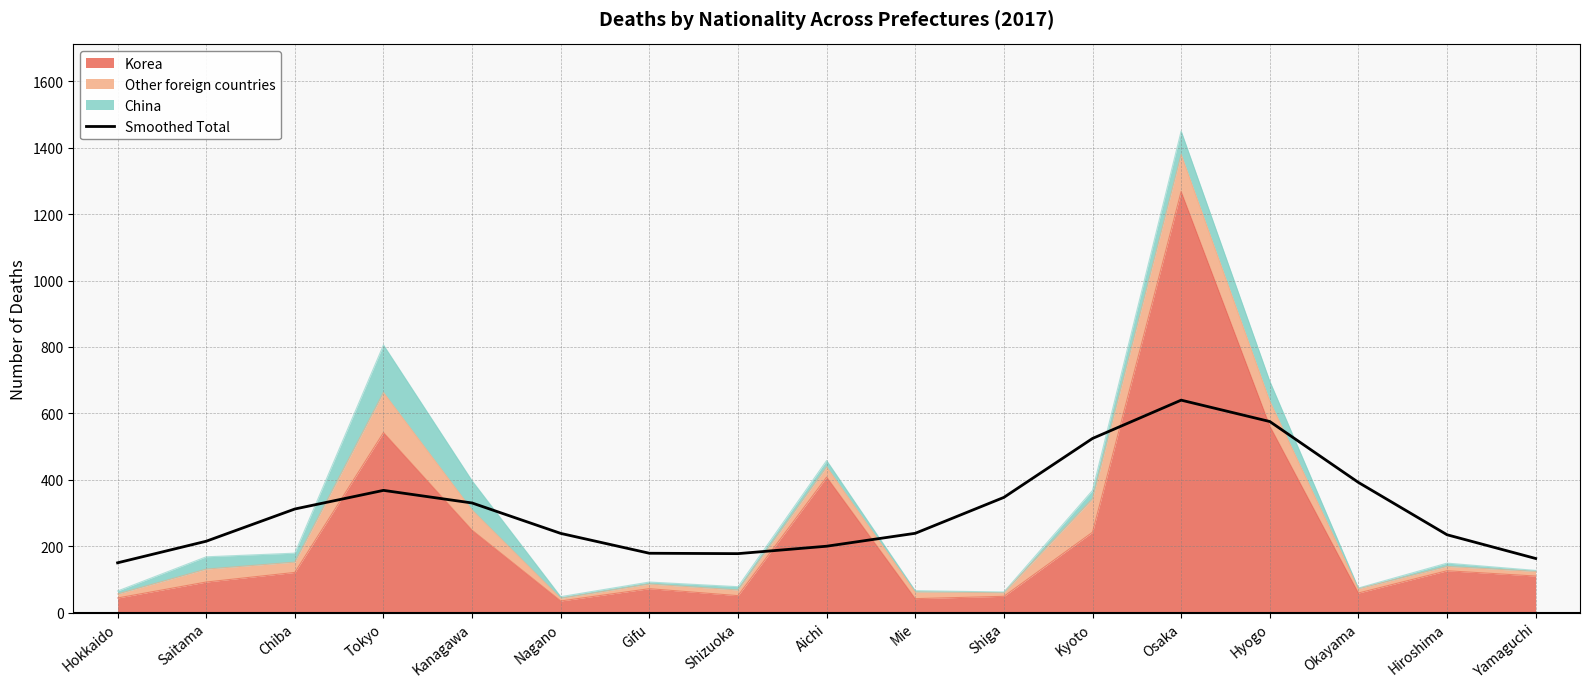

How many categories are shown in the chart?

17